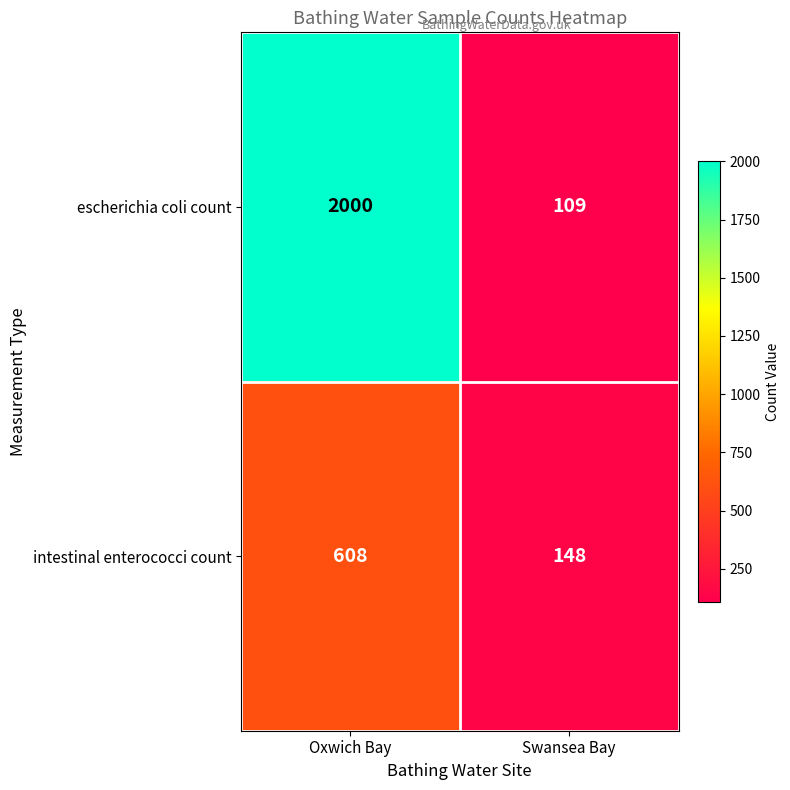

How many categories are shown in the chart?

2